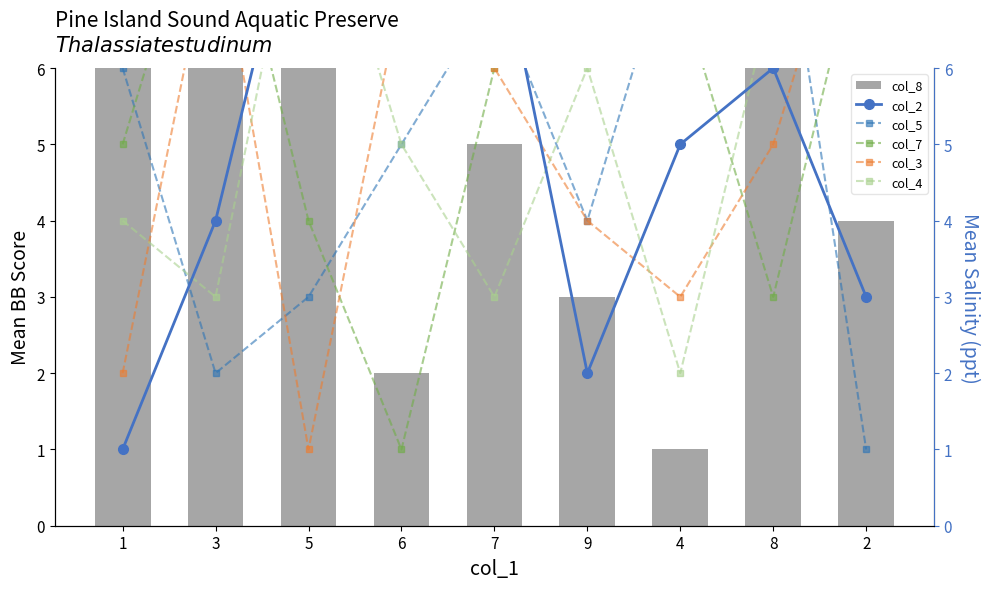

Rank the series by their maximum value, from lowest to highest.

col_8, col_2, col_5, col_7, col_3, col_4